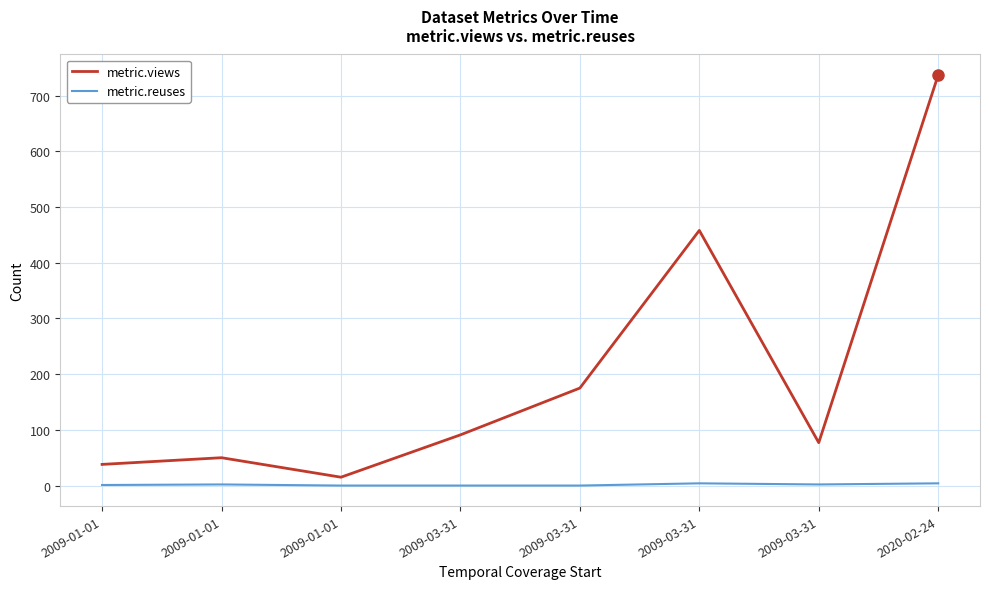

Does the chart have visible grid lines?

Yes